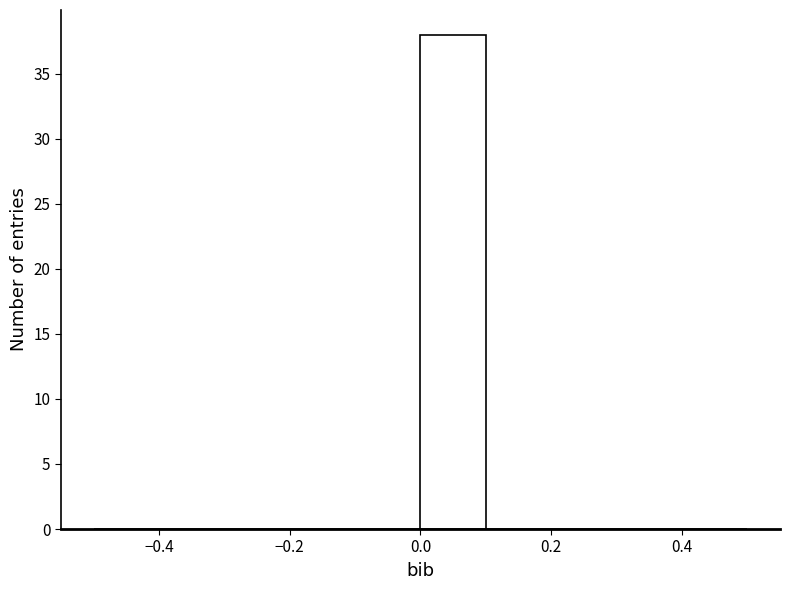

Over which range of the x-axis is the bar tallest?

0.0 to 0.1